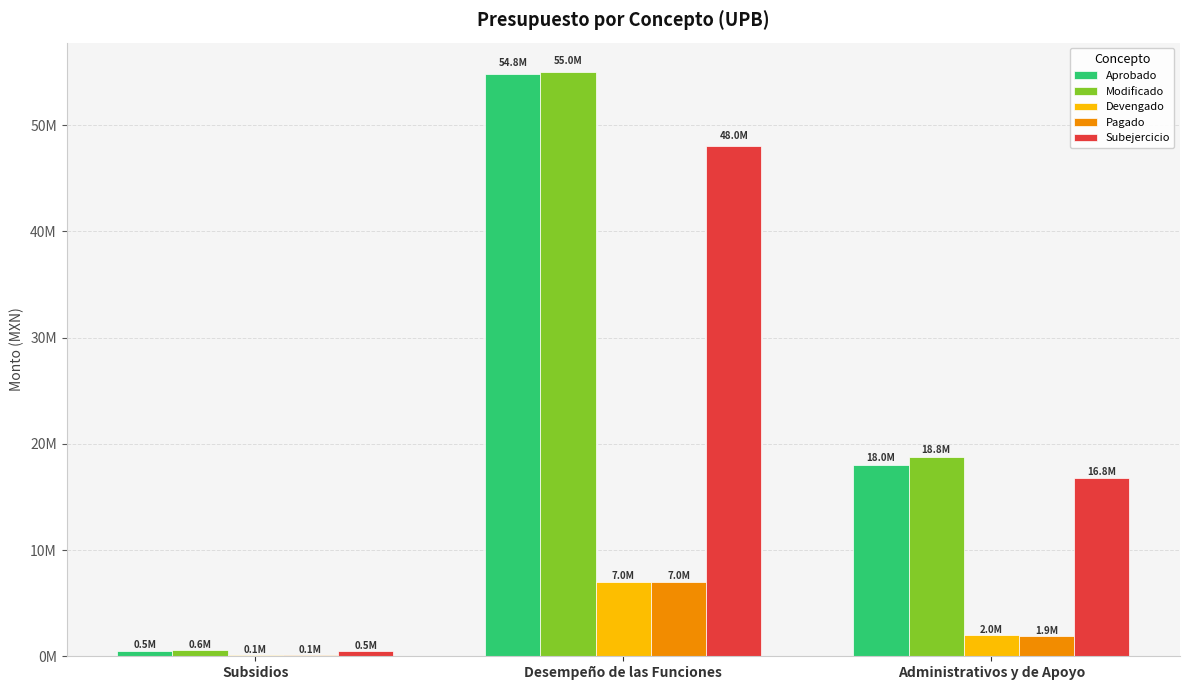

Does the chart contain stacked bars?

No